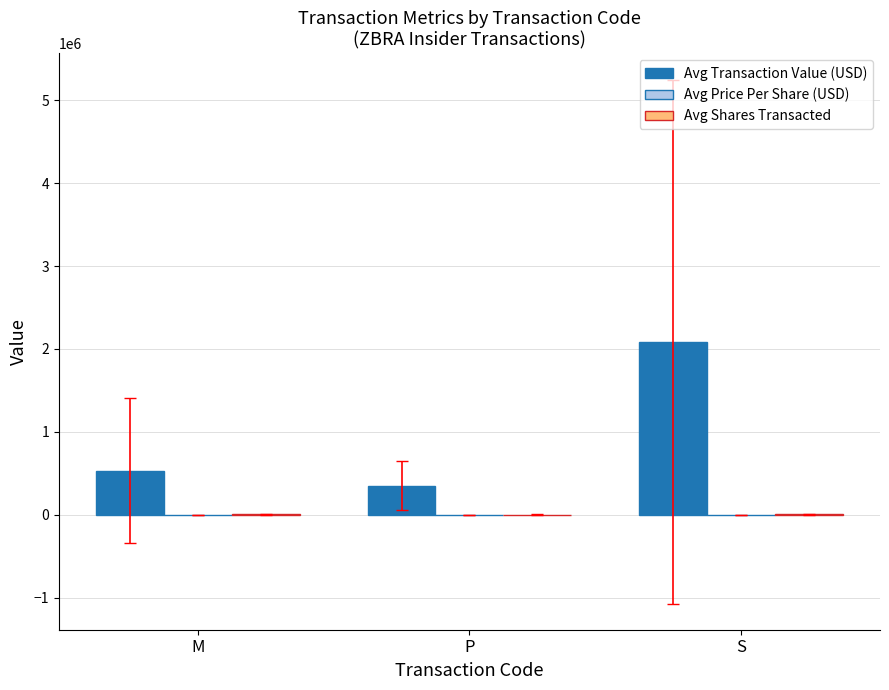

What is the maximum value shown in the chart?

2089833.2